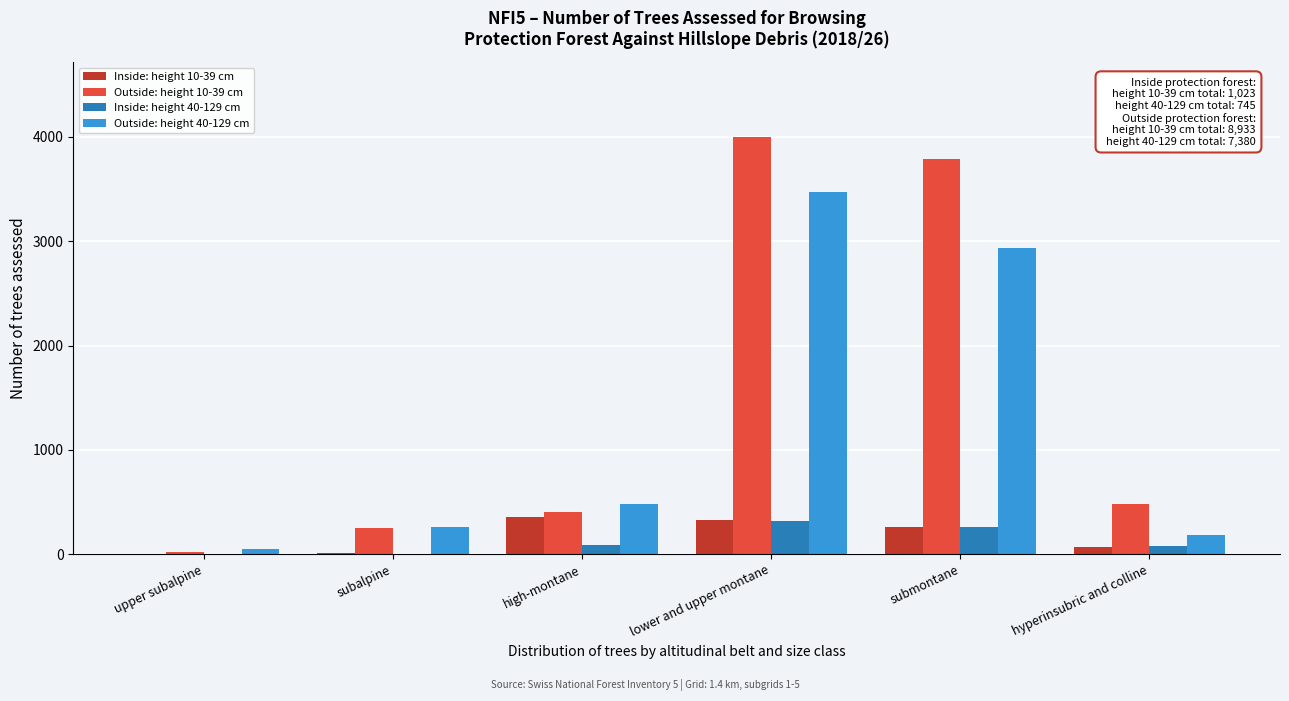

Is it true that Outside: height 40-129 cm equals 666 at high-montane?

False